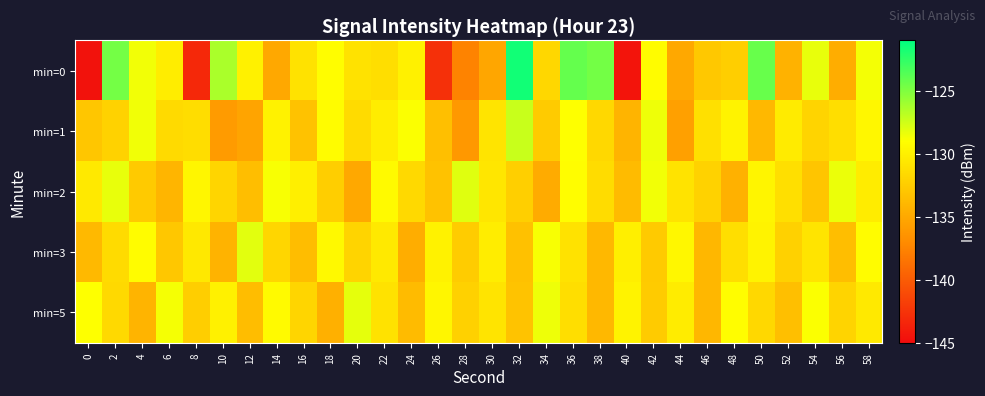

What is the total value across all series at 16?

-659.8